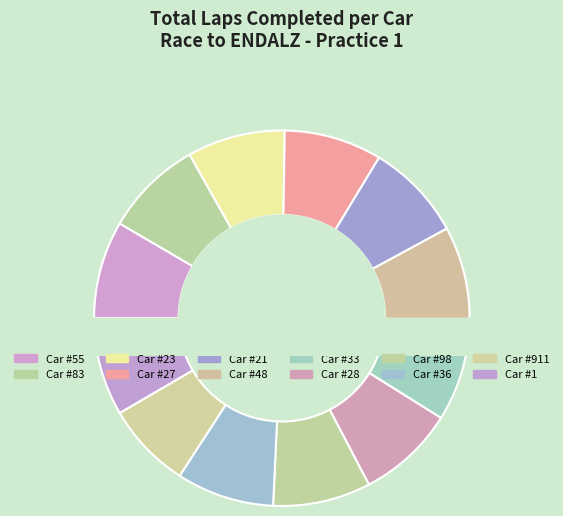

How many segments does this pie chart have?

12